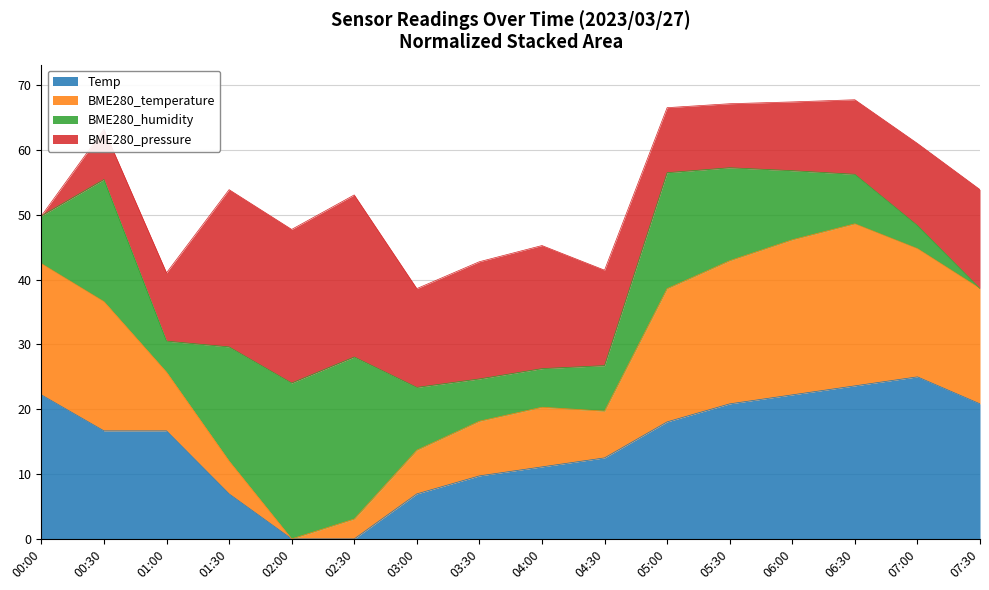

What is the highest value of the Temp series?

25.0